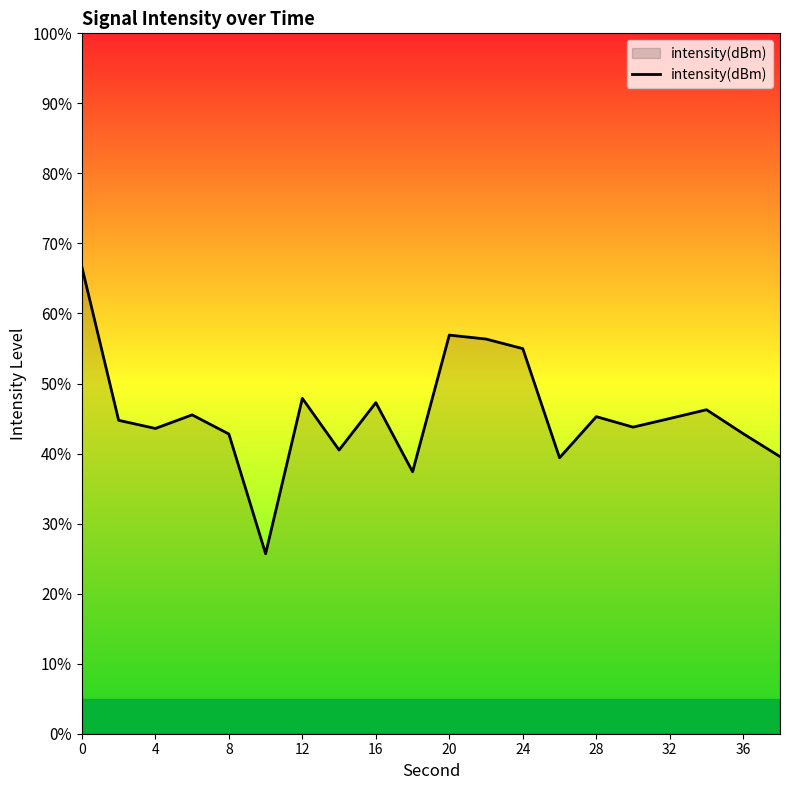

What is the difference between the maximum and minimum values?

40.9